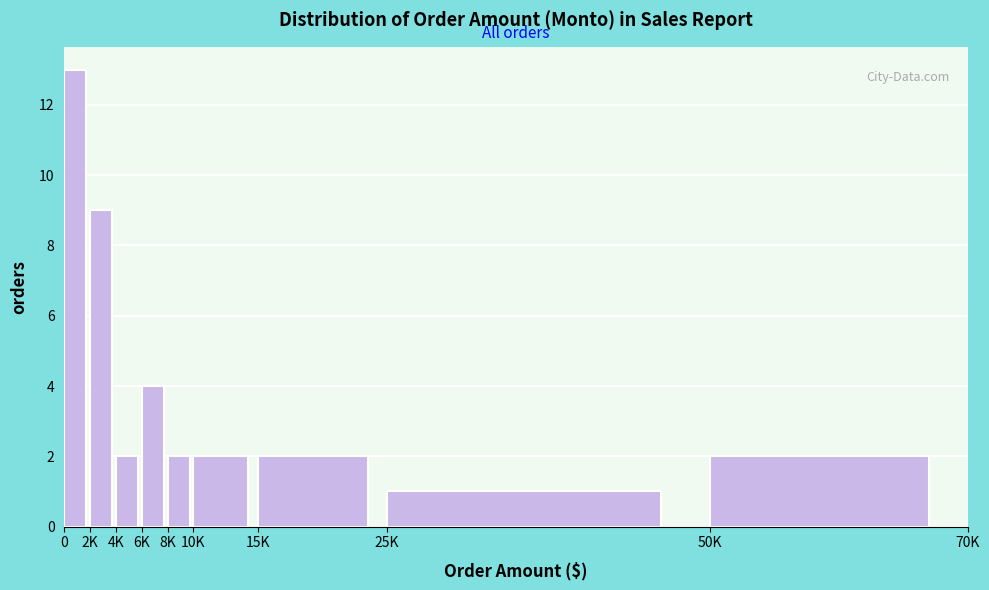

Reading left to right, extract all data points from this chart.

13	9	2	4	2	2	2	1	2